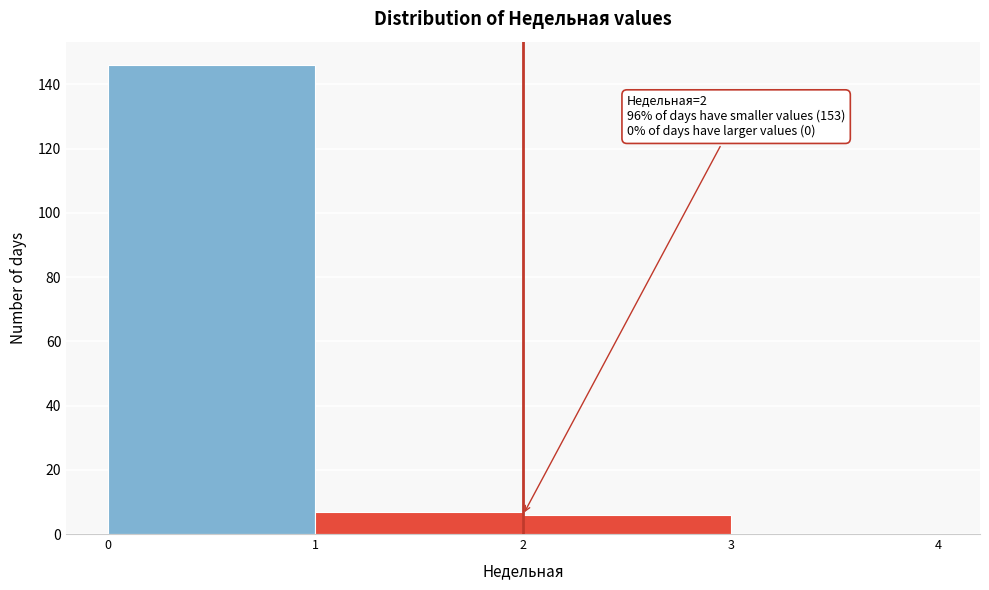

Which range on the x-axis has the tallest bar?

0 to 1